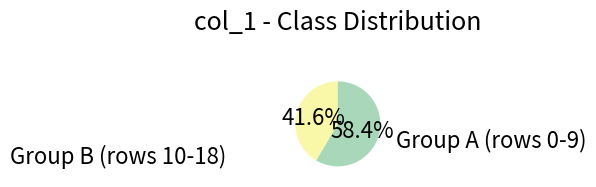

Is there a majority slice in this chart?

Yes